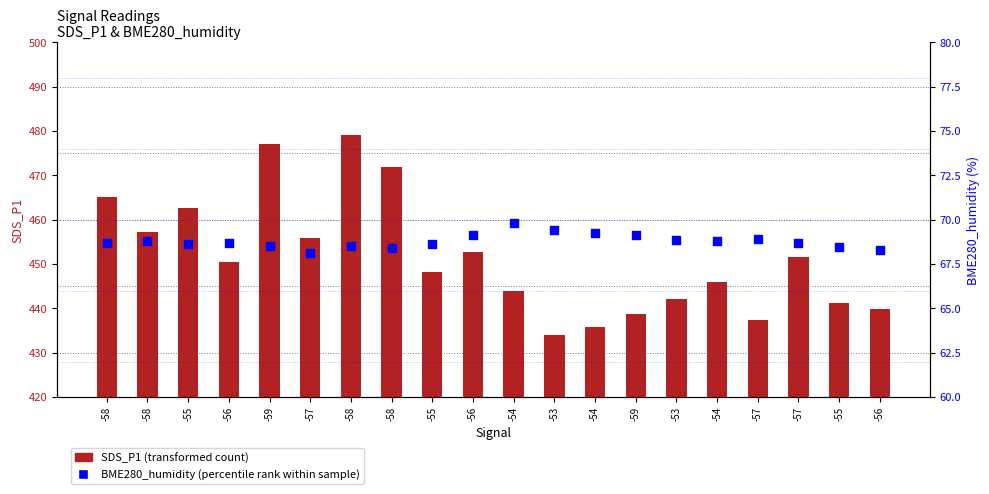

Which series contains the highest Y value?

SDS_P1 (transformed count)